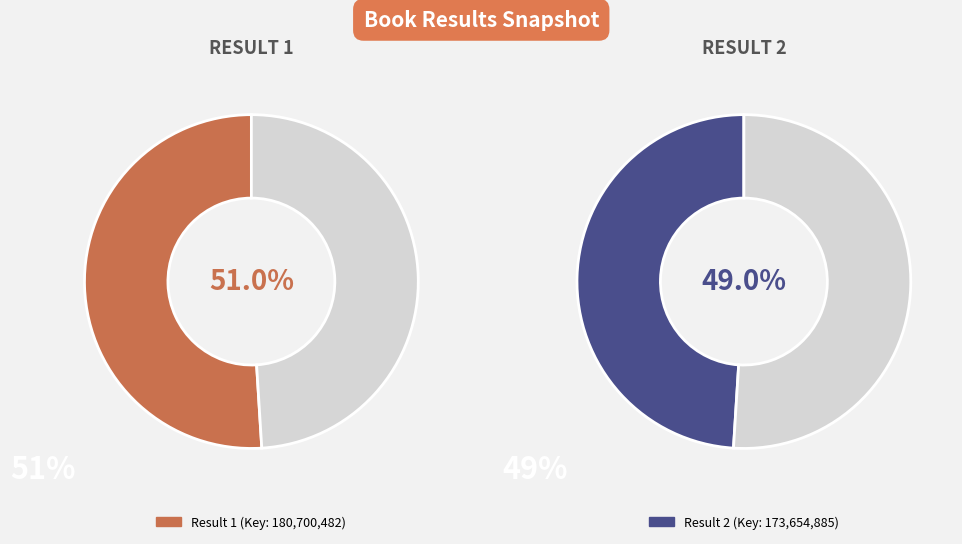

Which slice represents more than half of the pie?

1